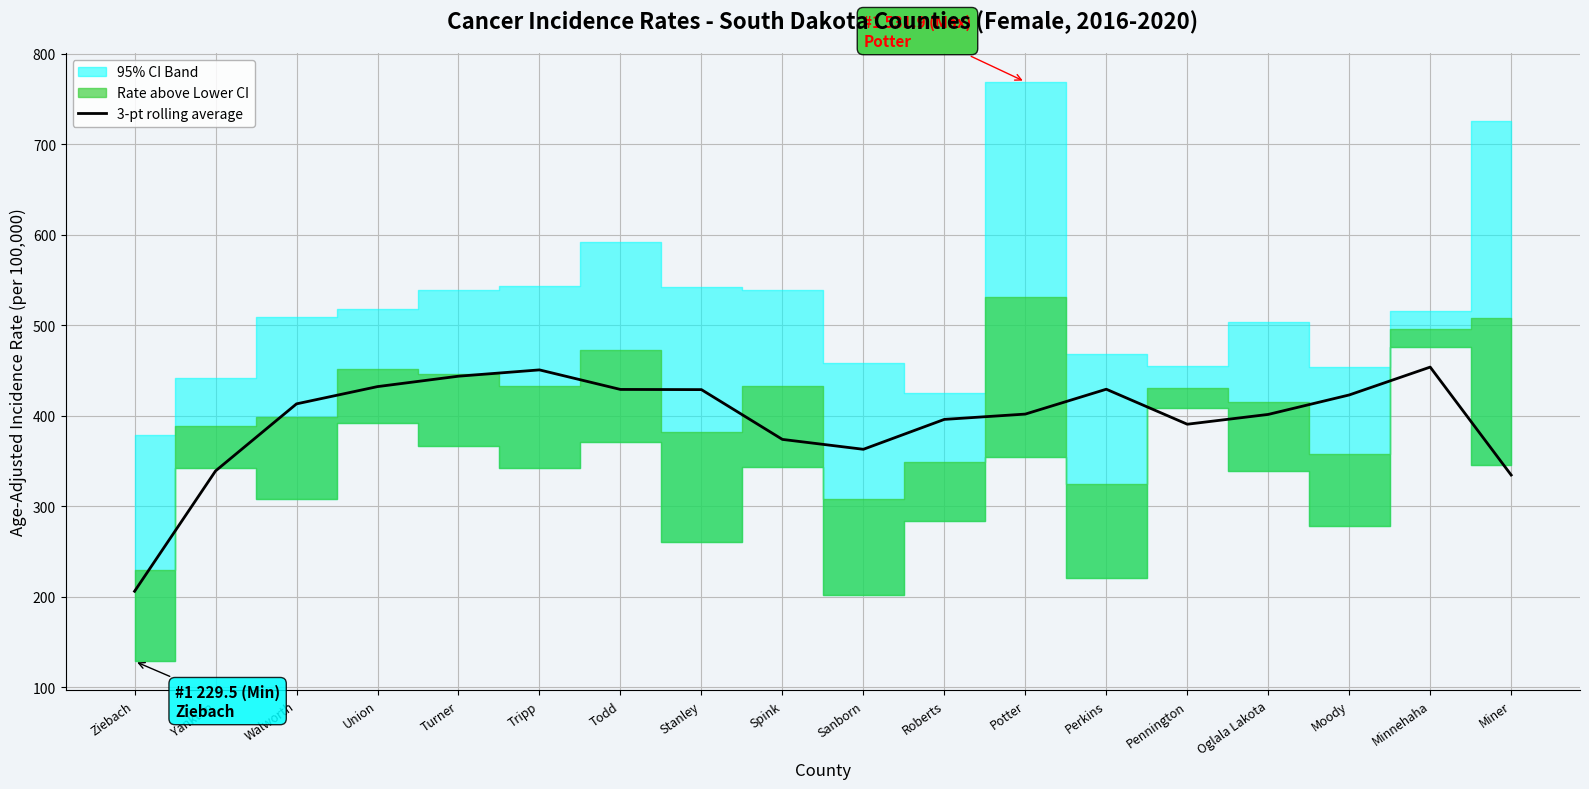

Read the value at Ziebach.

206.3